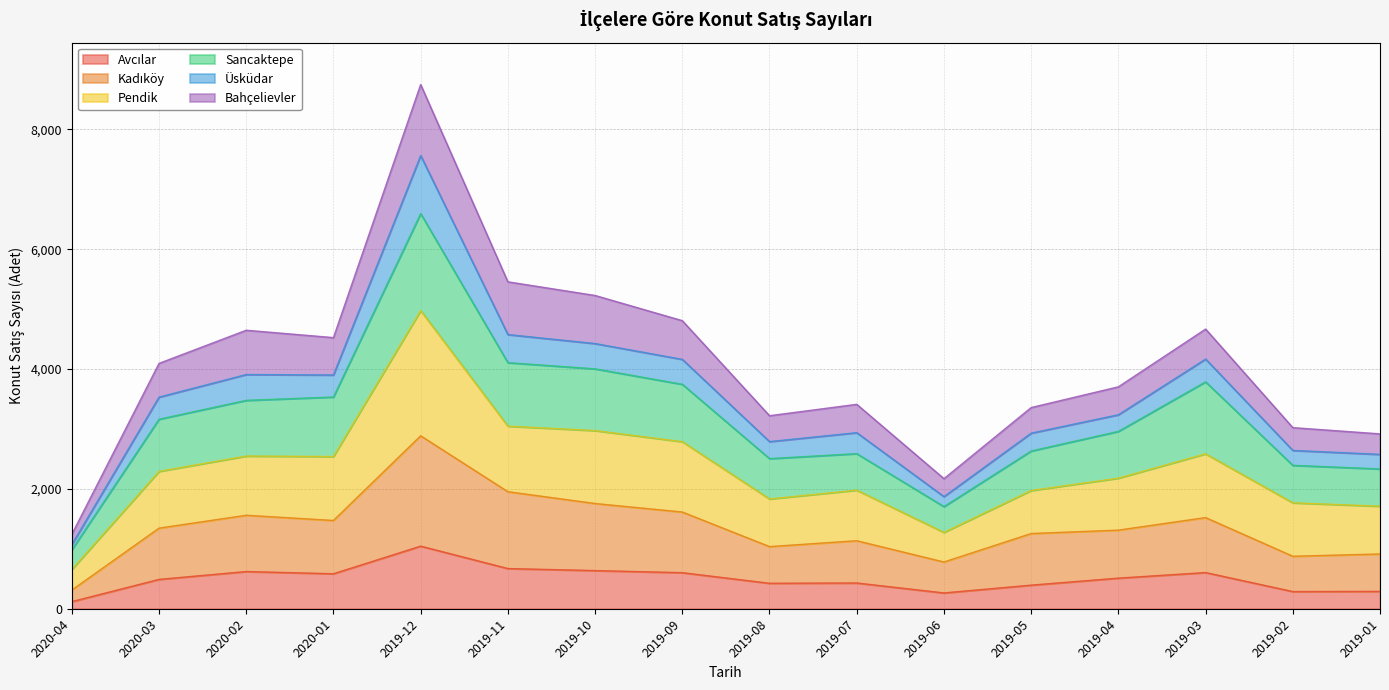

At which category is the sum across all series the highest?

2019-12